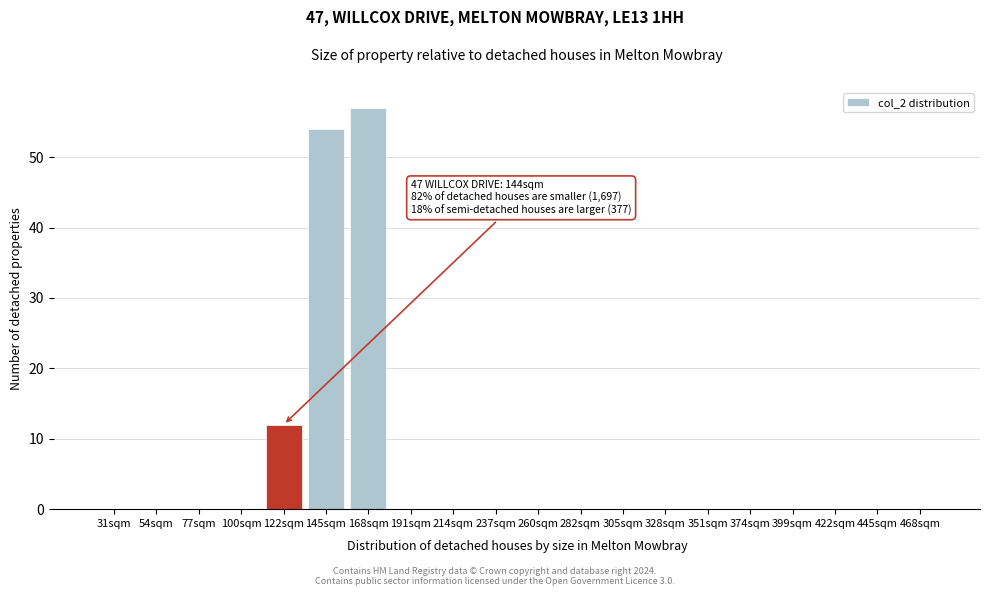

Reading left to right, extract all data points from this chart.

31sqm=0	54sqm=0	77sqm=0	100sqm=0	122sqm=12	145sqm=54	168sqm=57	191sqm=0	214sqm=0	237sqm=0	260sqm=0	282sqm=0	305sqm=0	328sqm=0	351sqm=0	374sqm=0	399sqm=0	422sqm=0	445sqm=0	468sqm=0